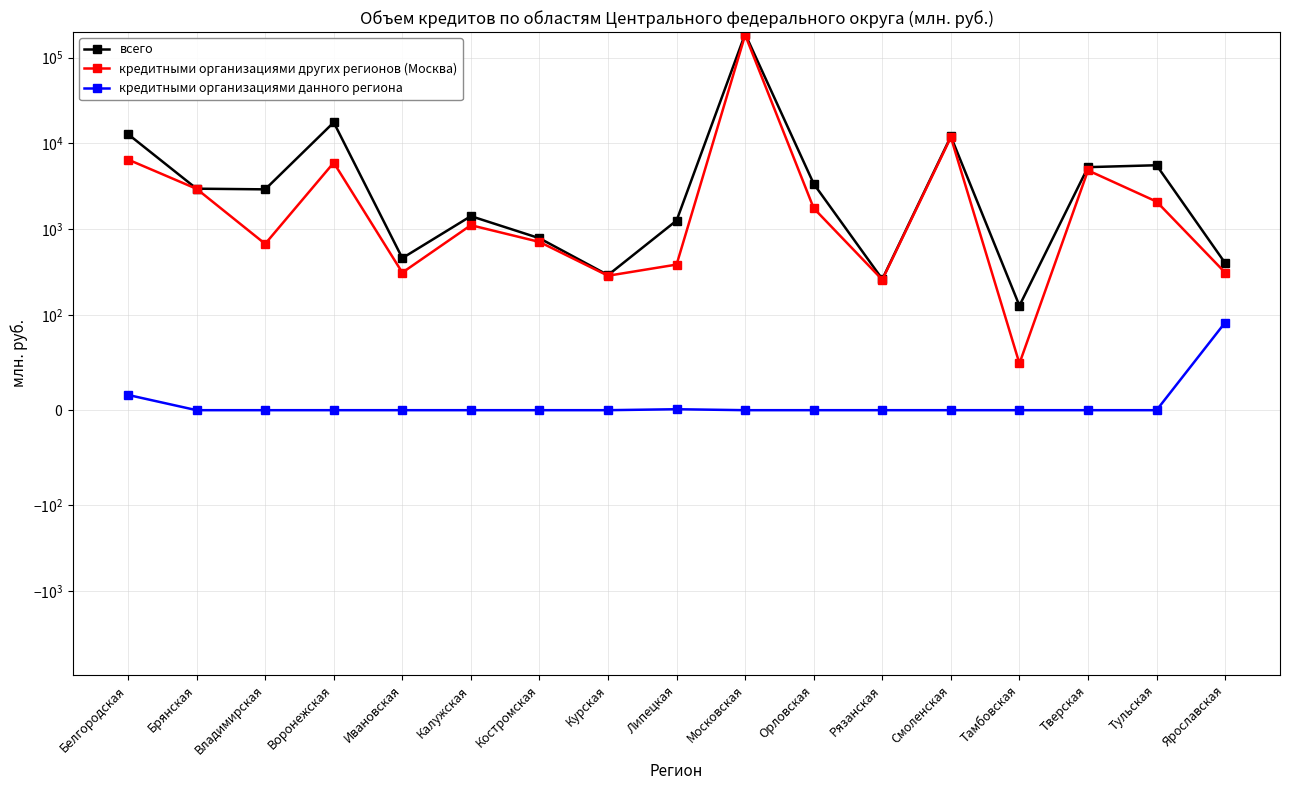

Is this an area chart (filled region under the line)?

No